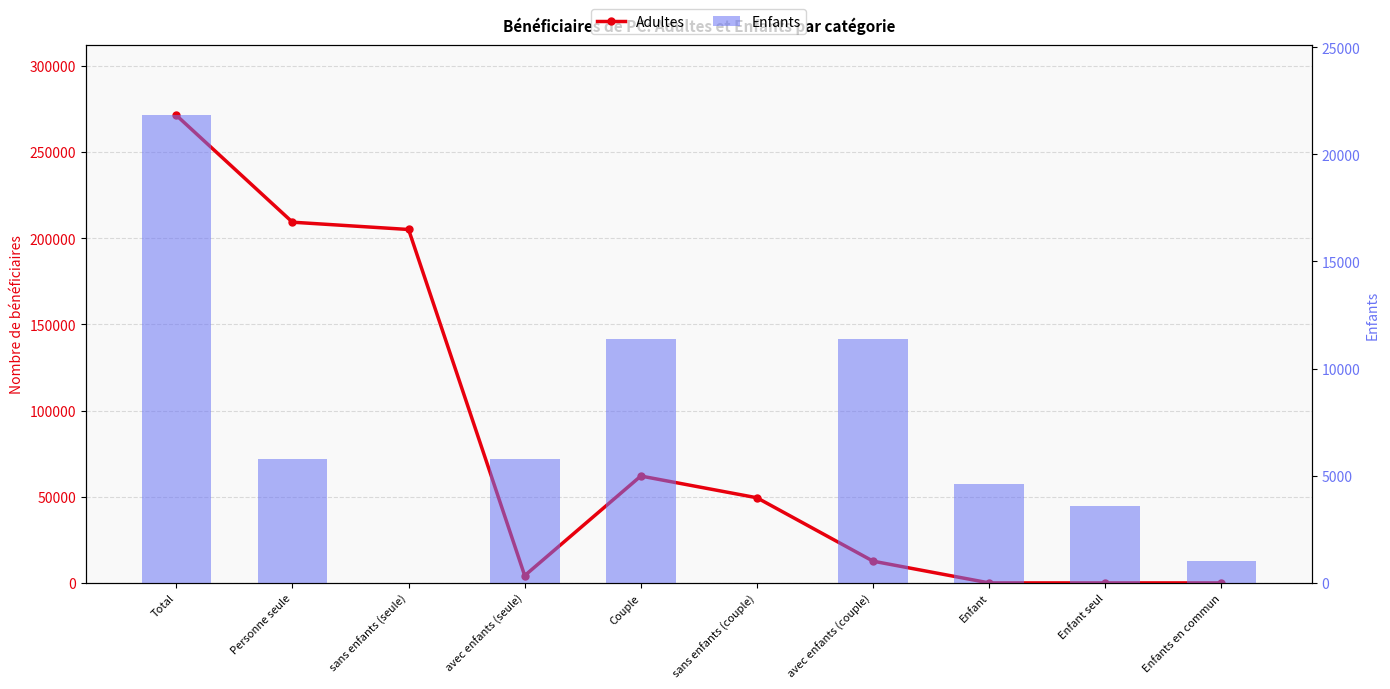

The value of Enfants at avec enfants (couple) is 11394. True or false?

True